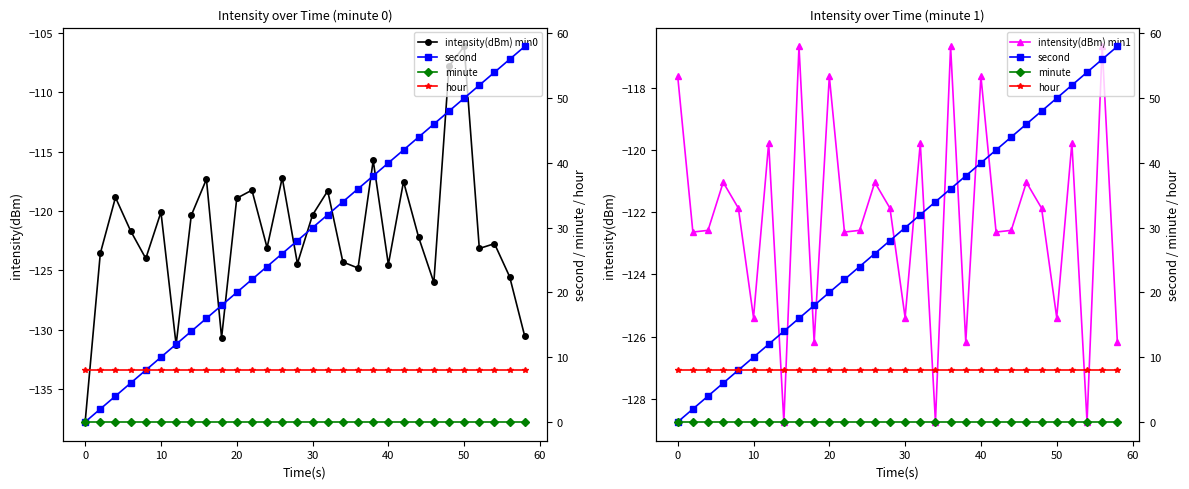

What is the maximum value shown in the chart?

58.0